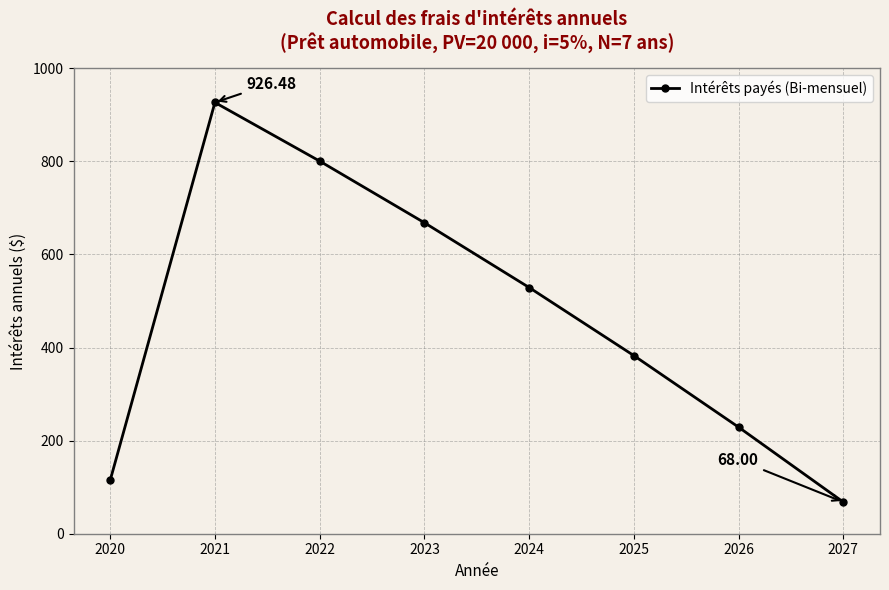

Rank the categories by value from lowest to highest.

2027, 2020, 2026, 2025, 2024, 2023, 2022, 2021